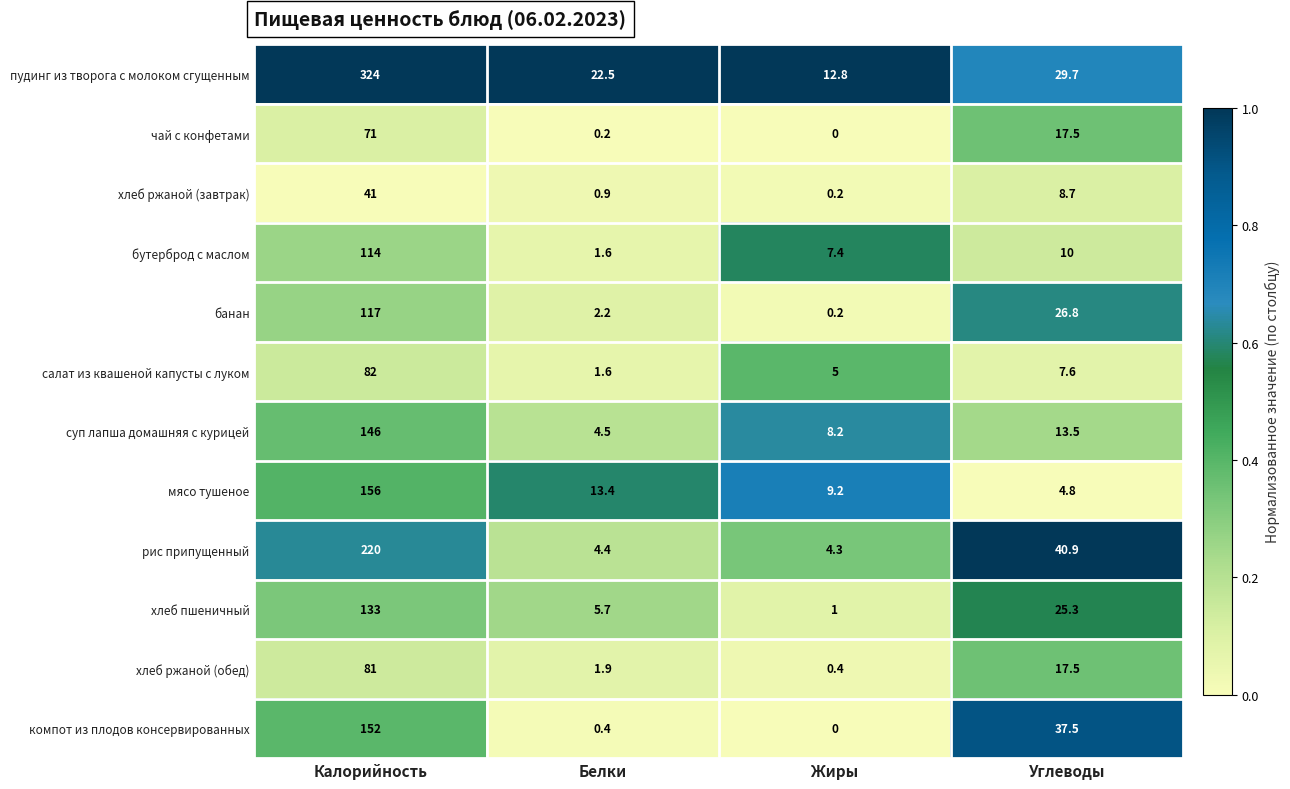

The пудинг из творога с молоком сгущенным series shows 12.8 at Жиры. True or false?

True